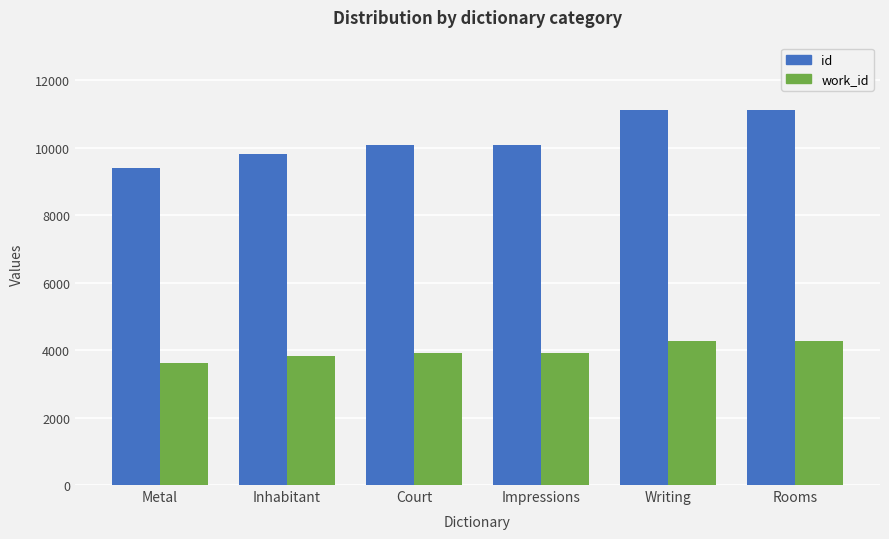

What is the sum of the work_id values at Impressions and Court?

7802